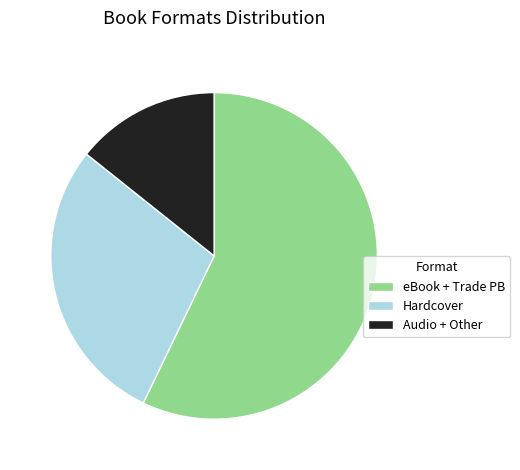

True or false: Hardcover accounts for 29% of the total.

True